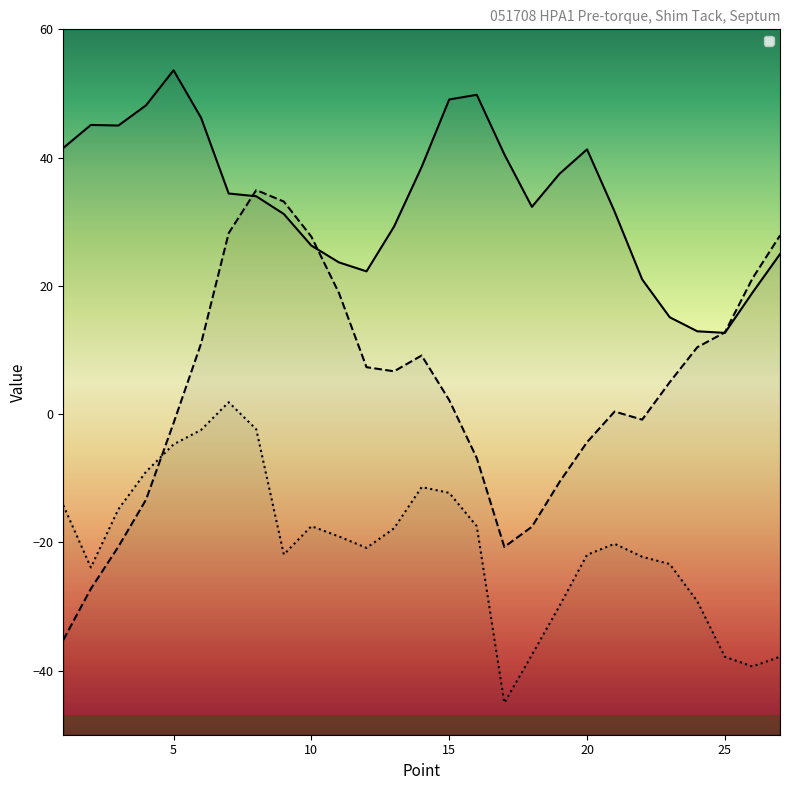

At which label does _1 reach its minimum?

25